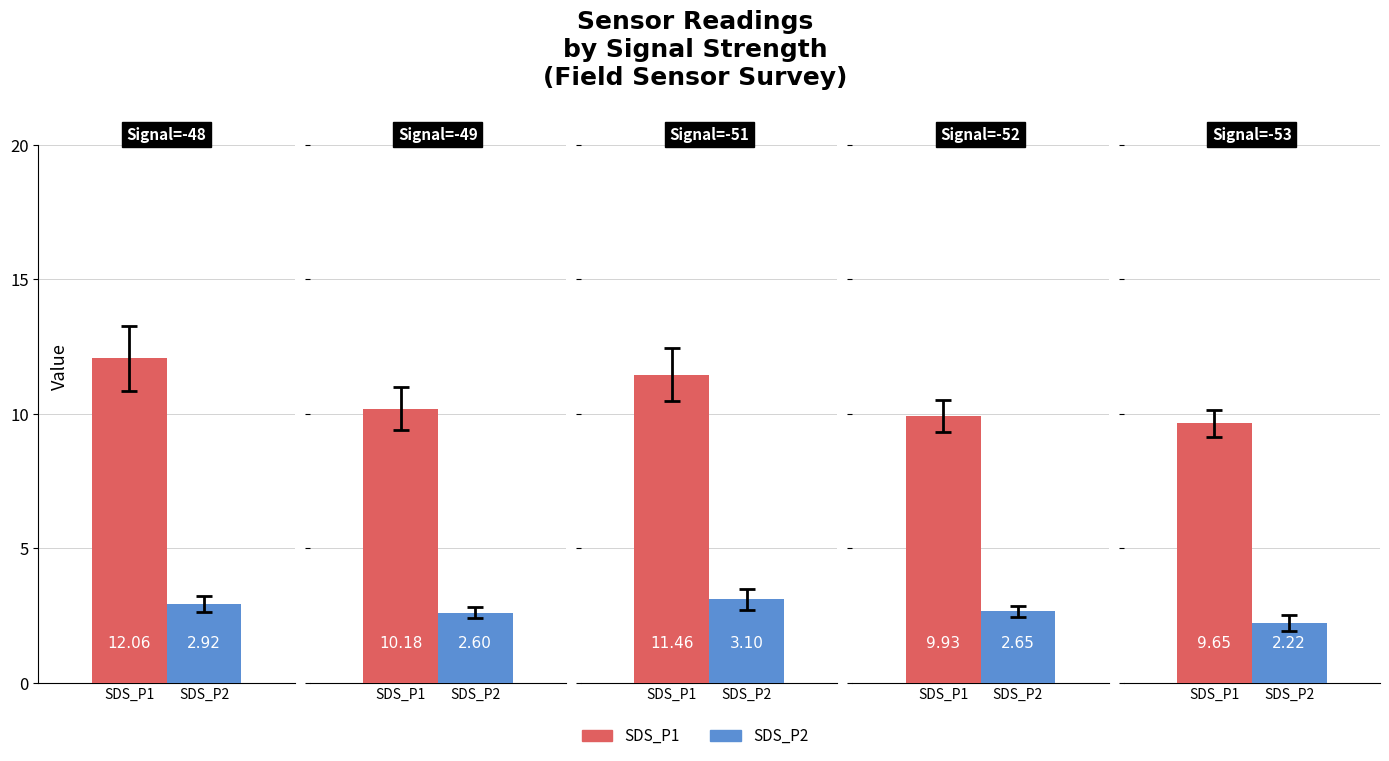

Reading left to right, extract all data points from this chart.

SDS_P1: 0=12.1	1=10.2	2=11.5	3=9.9	4=9.7
SDS_P2: 0=2.9	1=2.6	2=3.1	3=2.6	4=2.2